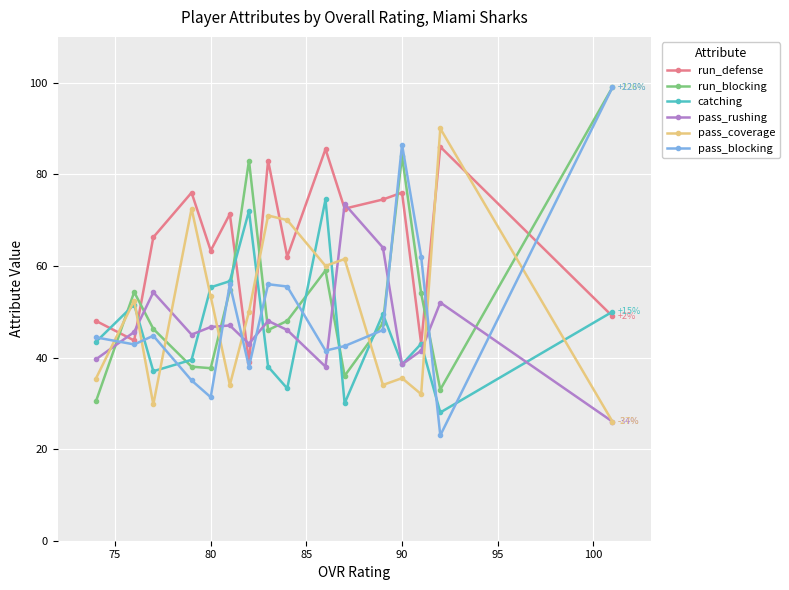

True or false: run_defense and pass_coverage cross at least once.

True